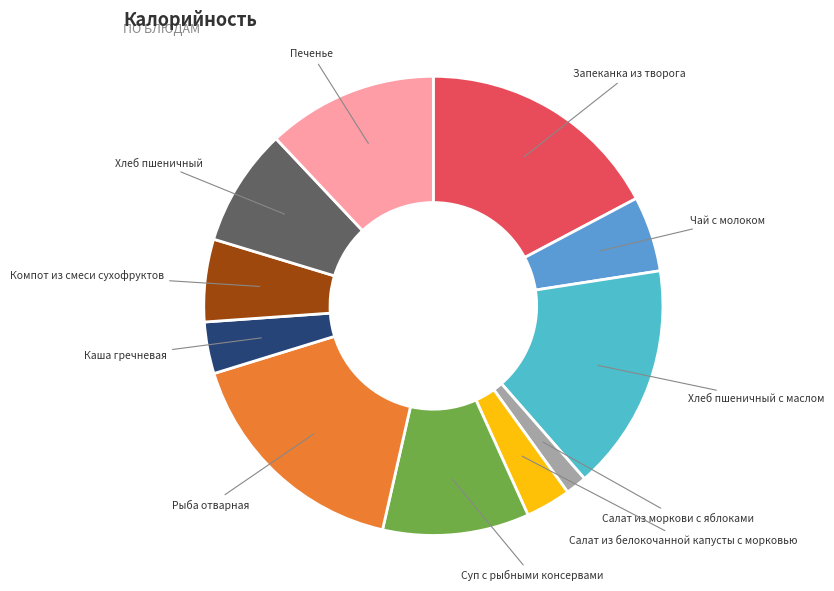

Do Рыба отварная and Хлеб пшеничный together represent more than half of the pie?

No